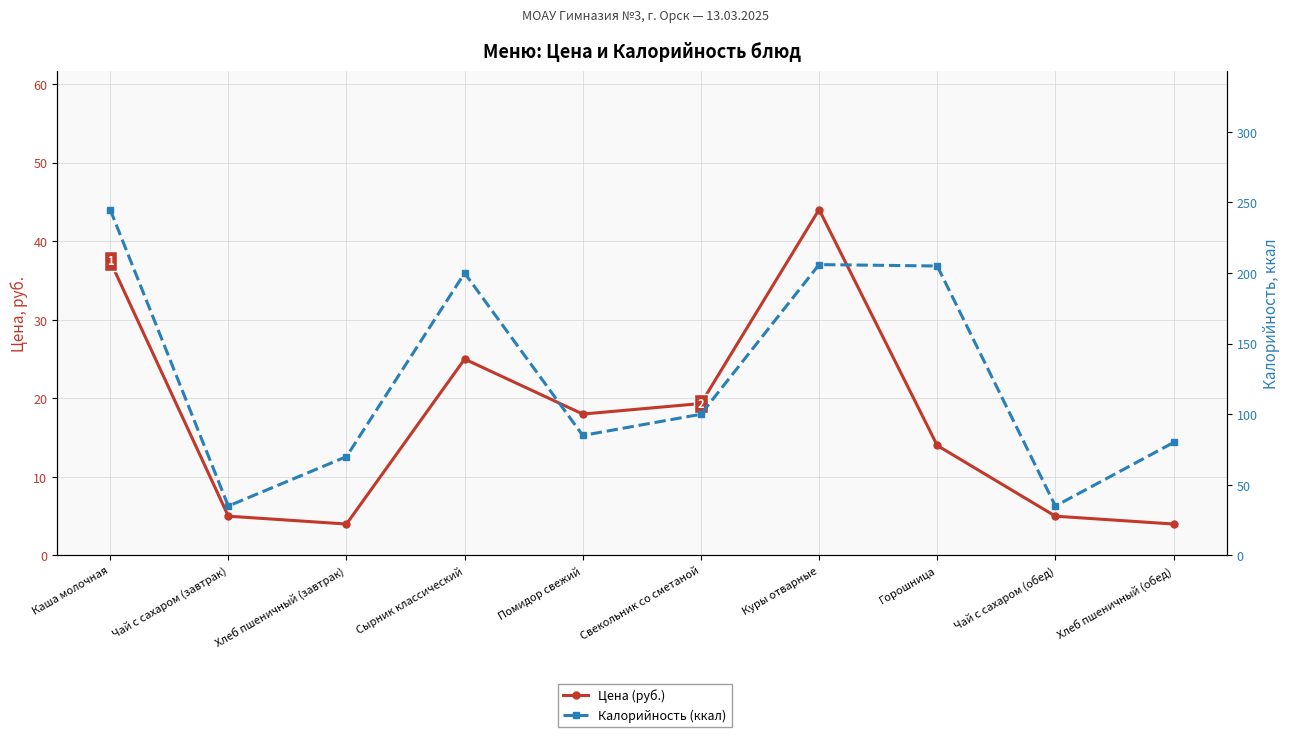

What is the label of the 3rd point from the left?

Хлеб пшеничный (завтрак)